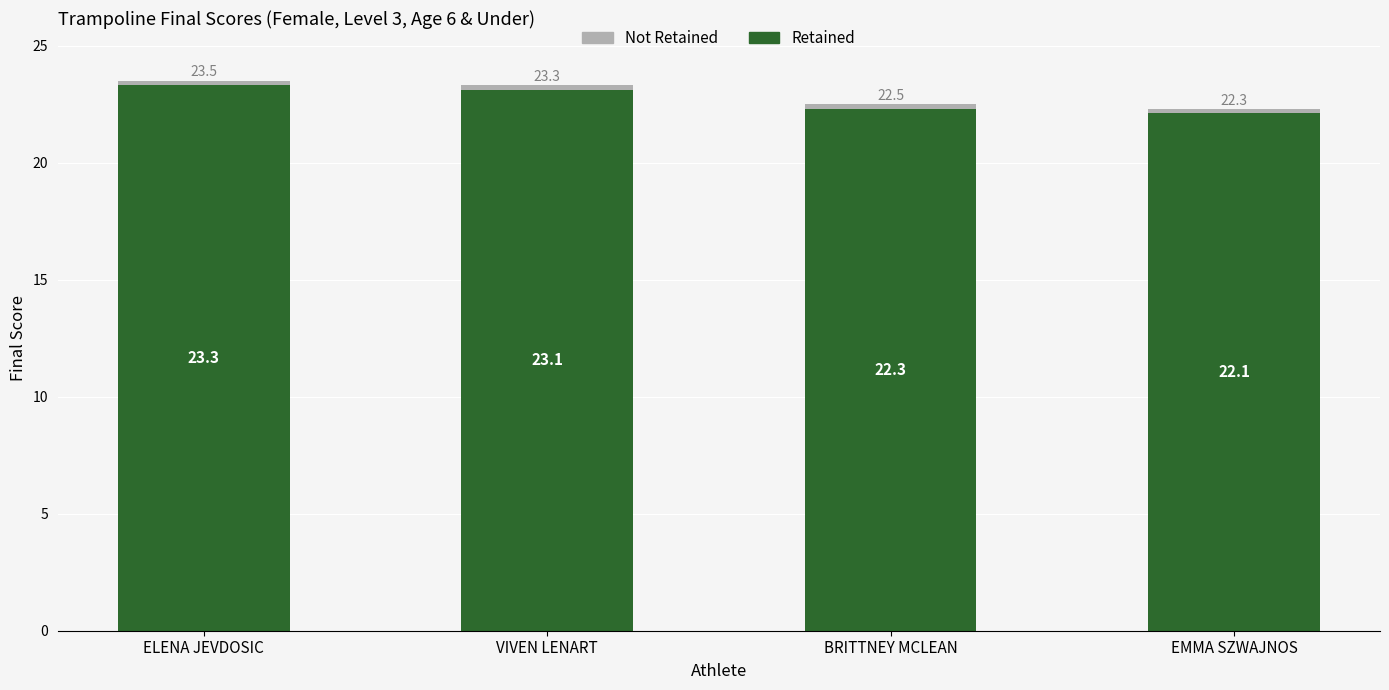

What is the approximate value of Retained at VIVEN LENART?

23.1